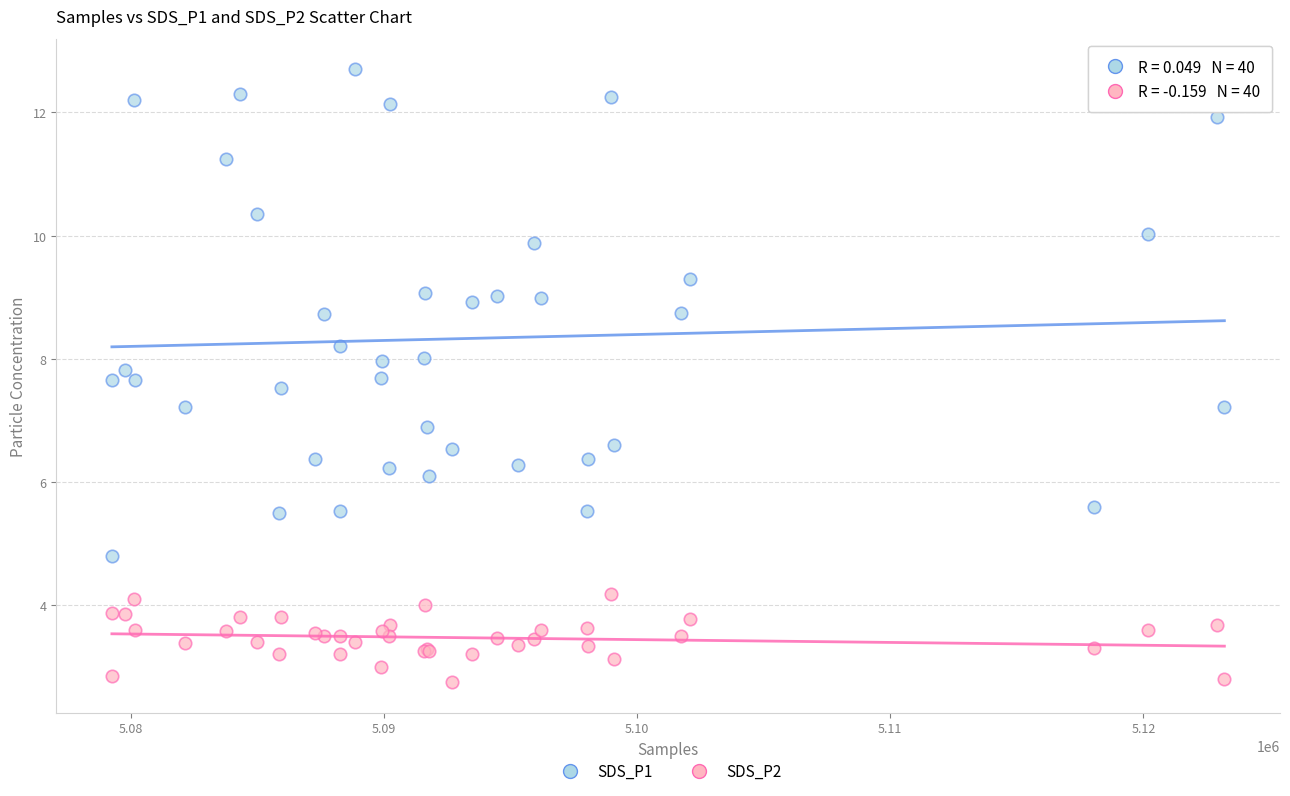

Which series contains the highest Y value?

SDS_P1